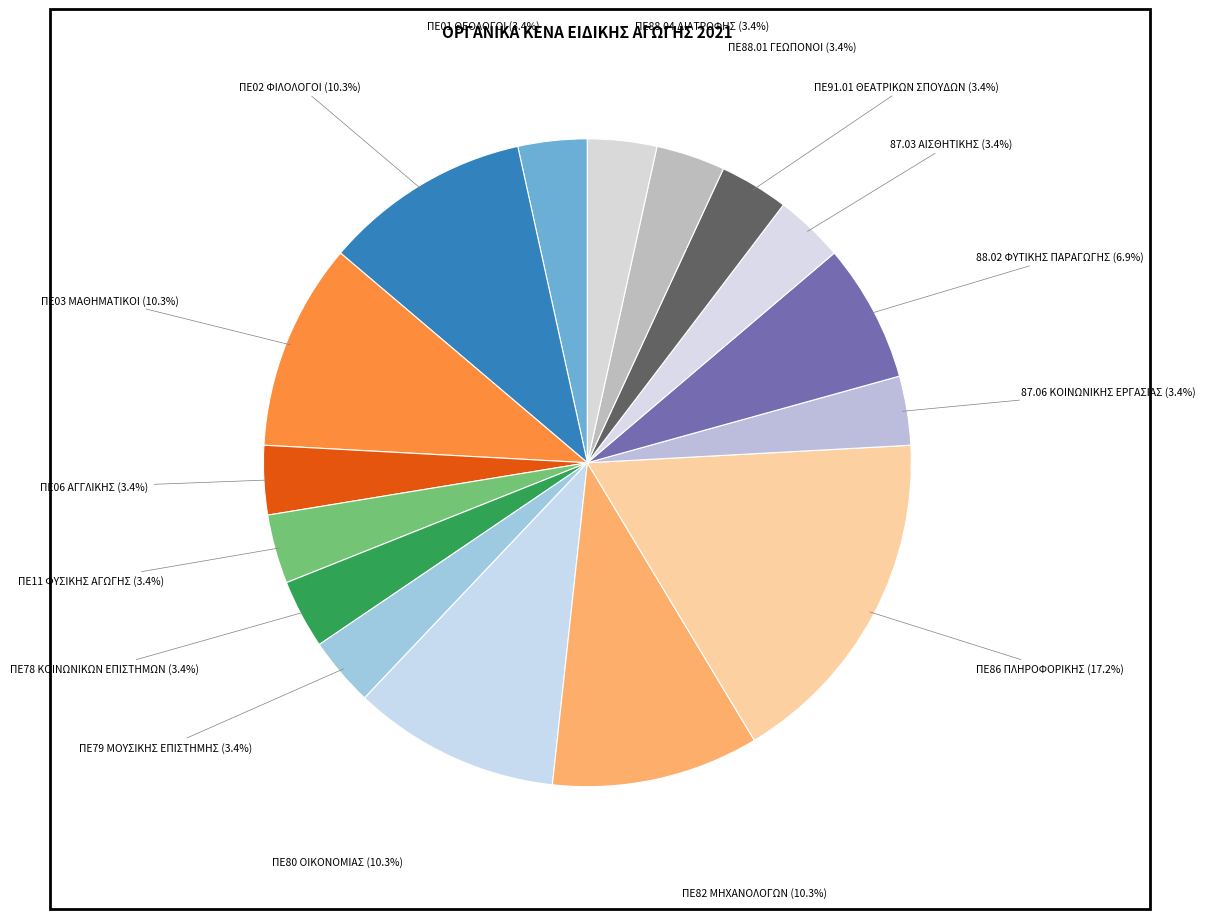

Count the number of slices in the pie.

16